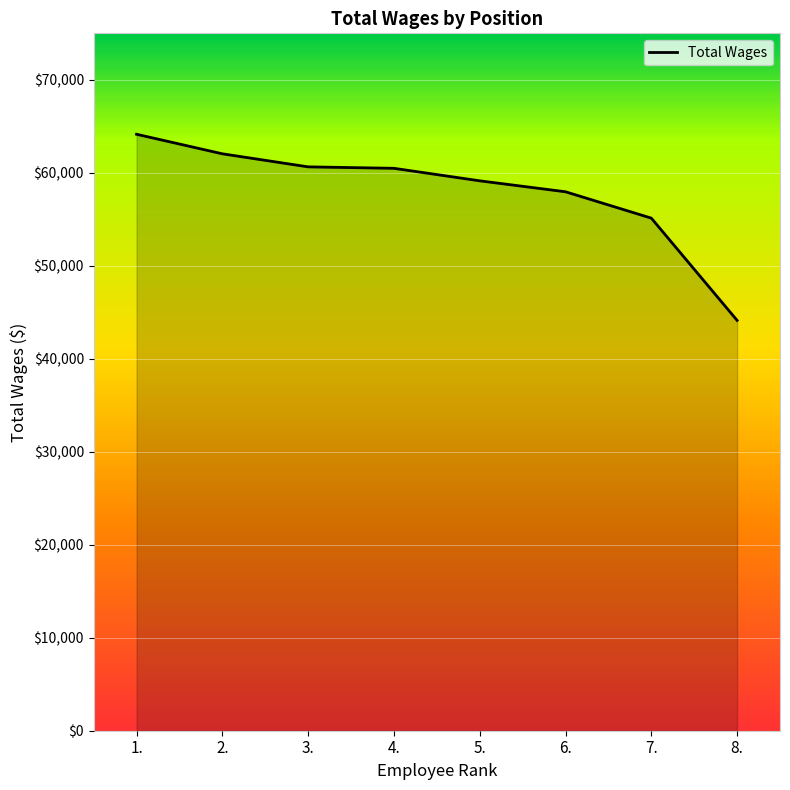

How many values are below 60484?

4